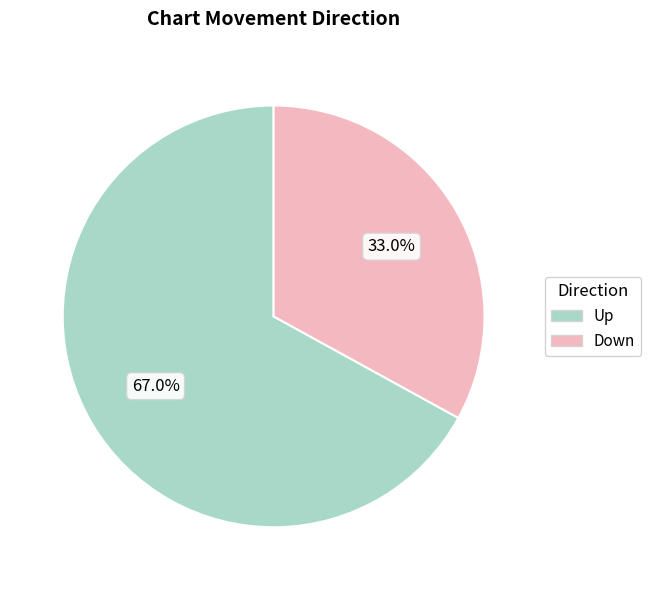

How many segments does this pie chart have?

2